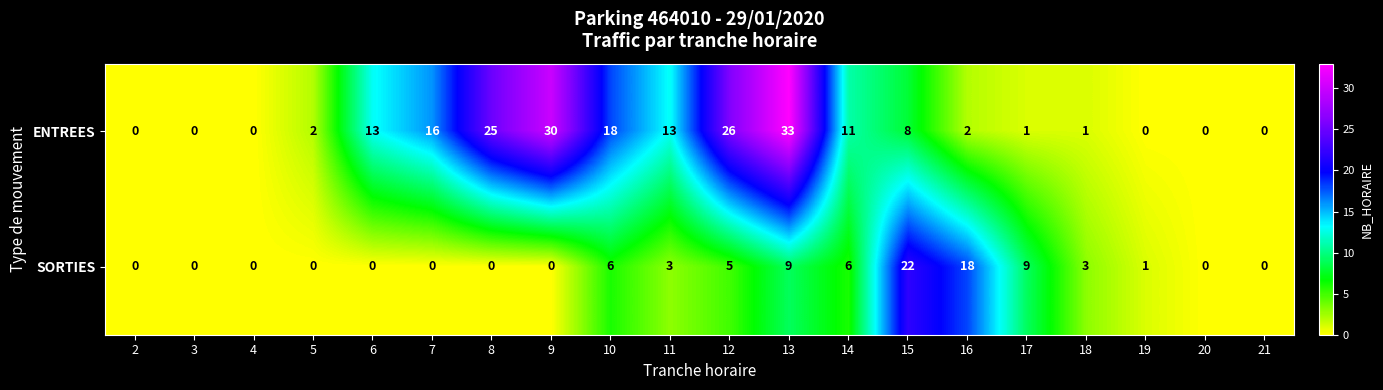

At how many categories does at least one series exceed 15?

8